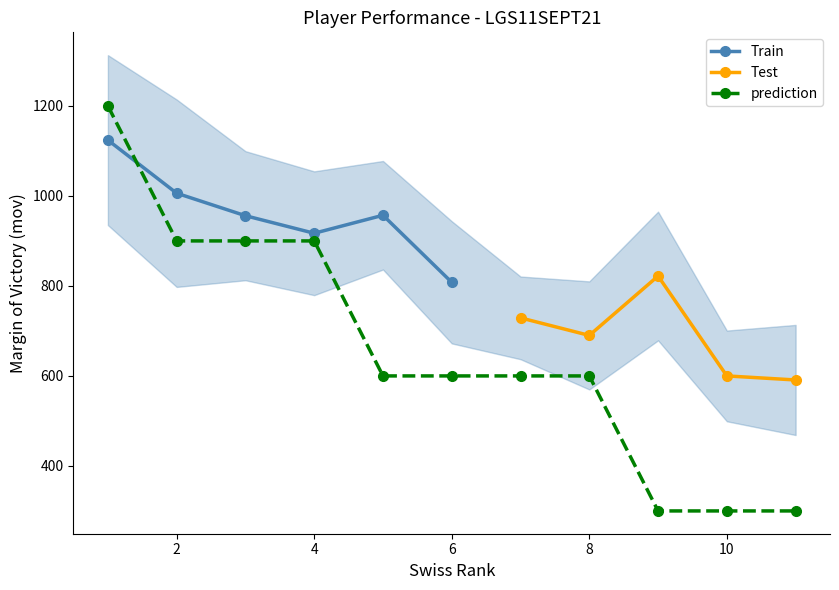

In Train, how many points are lower than both neighbors (excluding endpoints)?

1